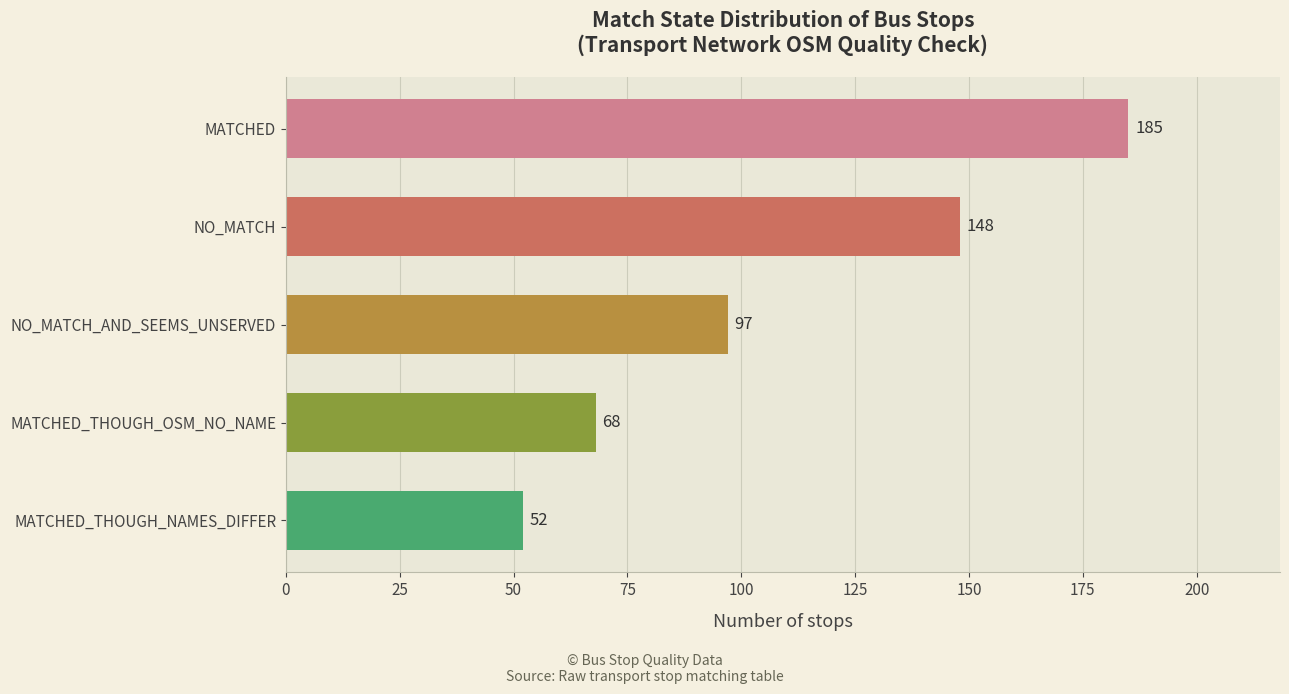

How many bars are there in total?

5